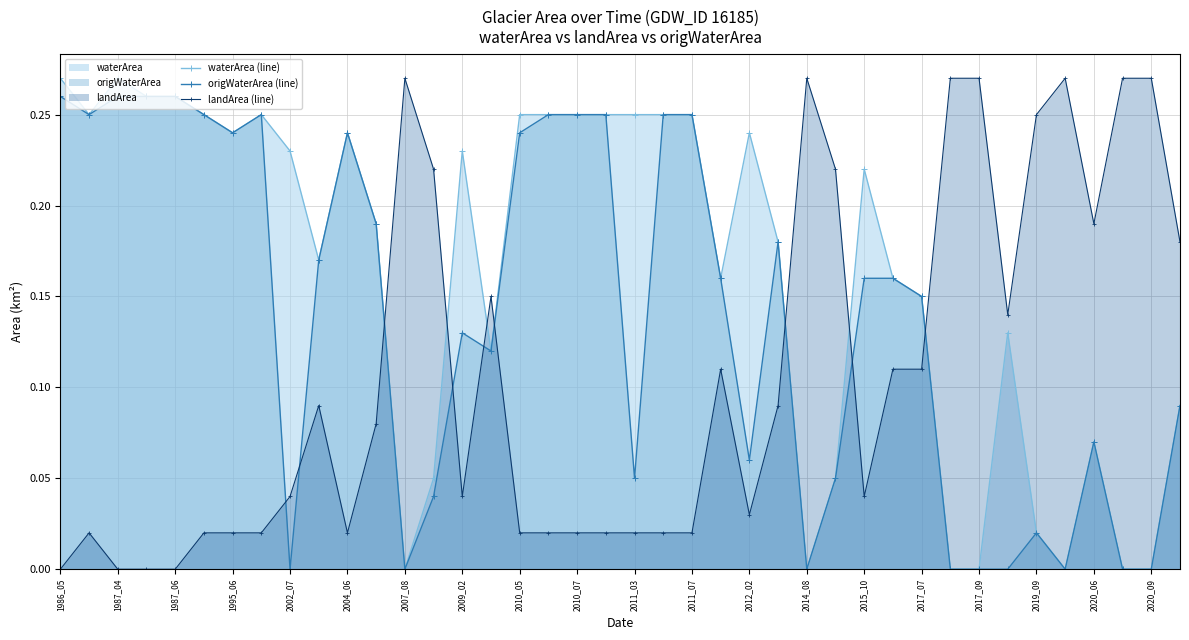

Which series has the largest total across all categories?

waterArea (line)